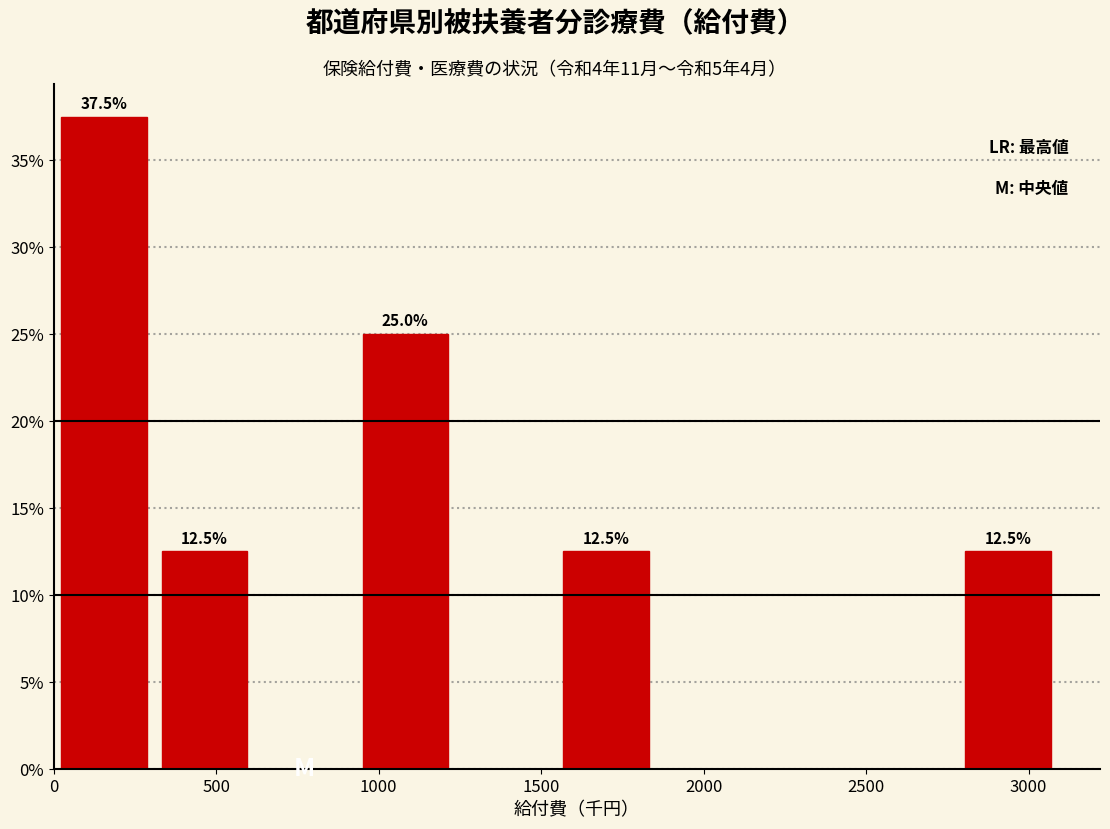

Which range on the x-axis has the tallest bar?

0 to 300